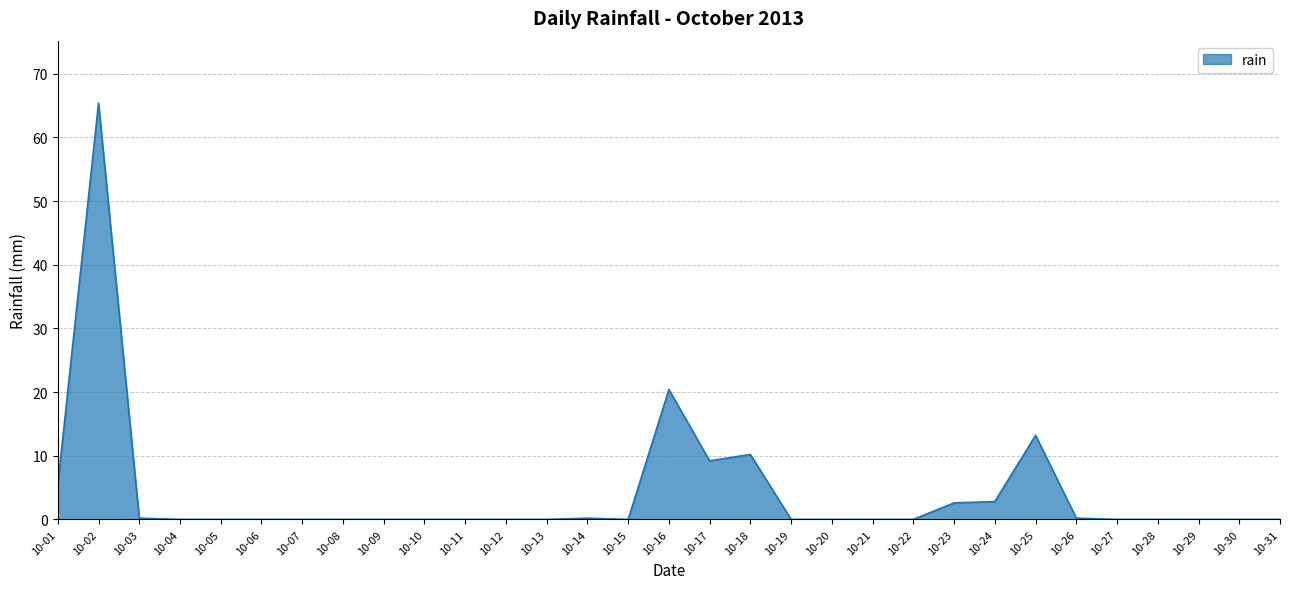

What is the change in value from 10-10 to 10-25?

+13.2